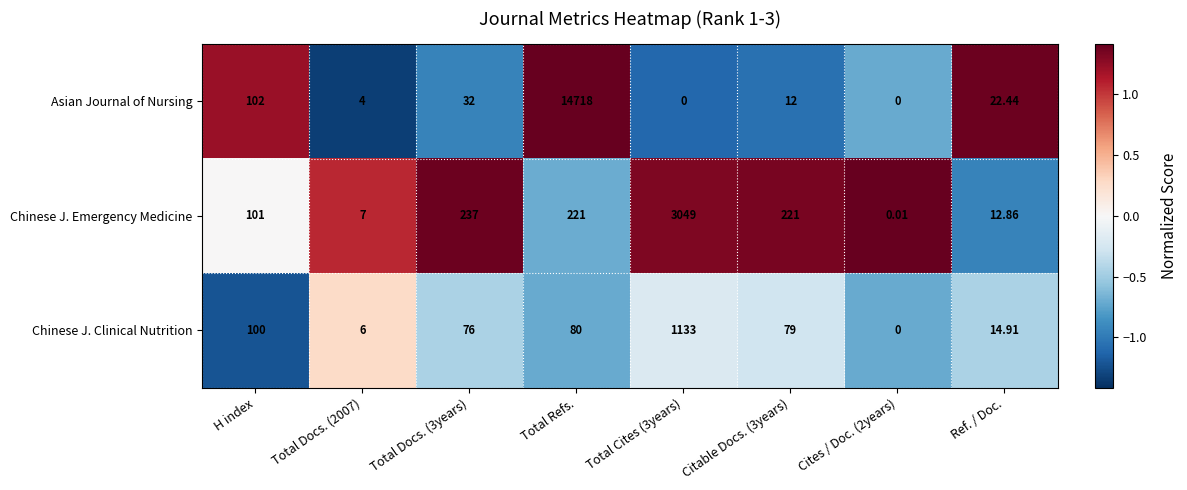

Which series has the largest total across all categories?

Asian Journal of Nursing